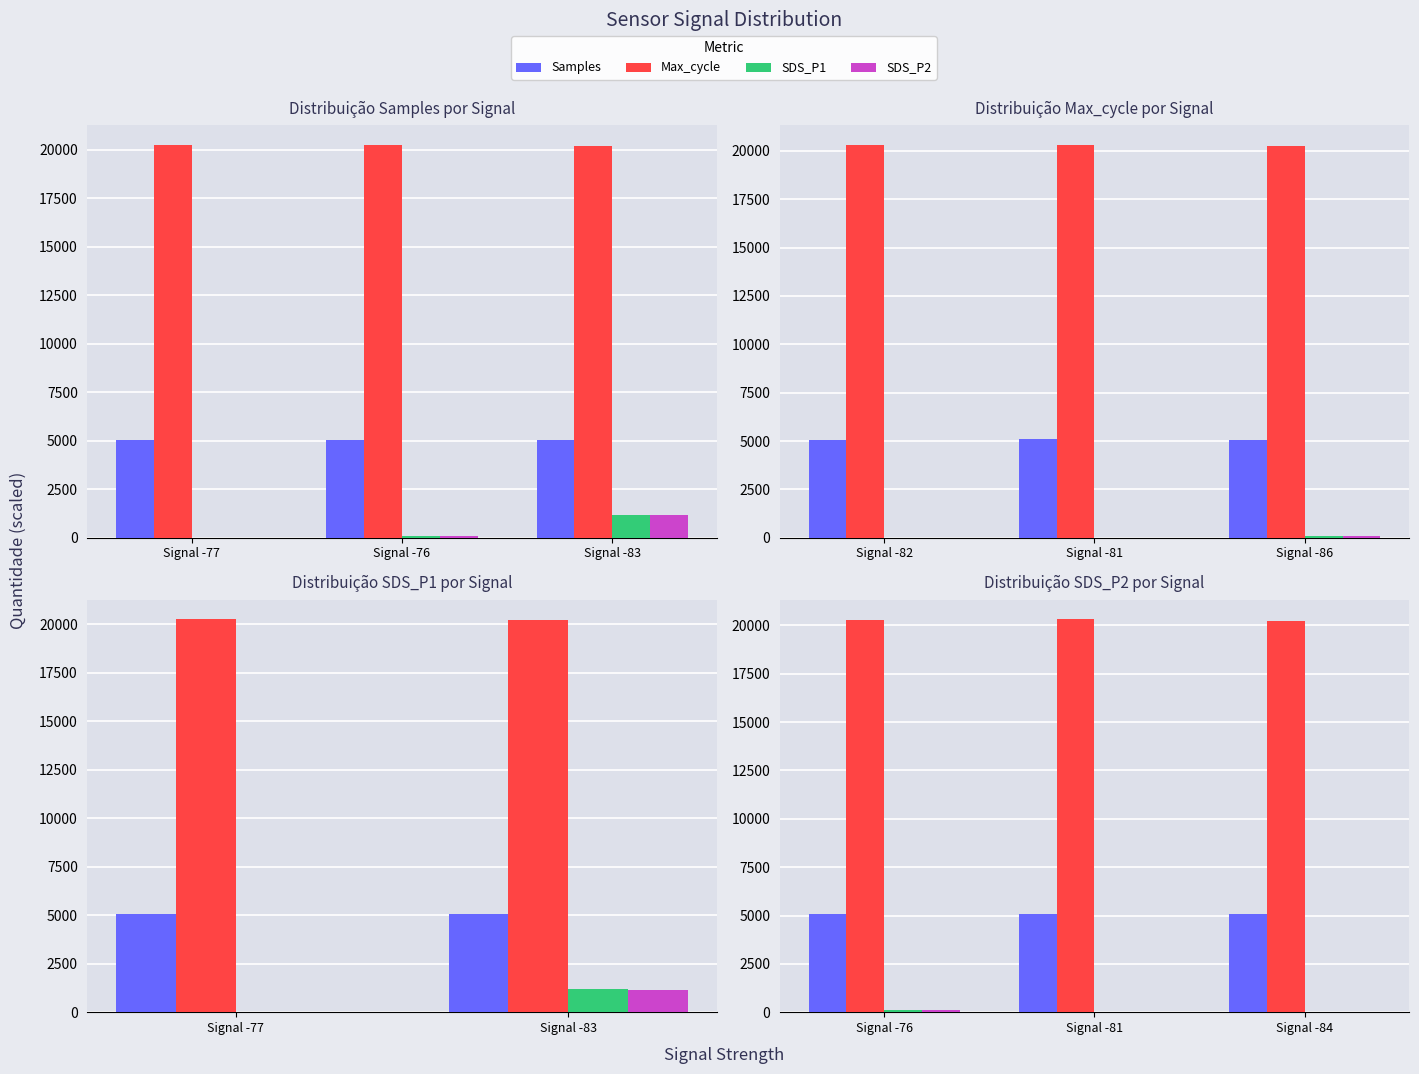

What value does the Samples series have at Signal -81?

5079.3